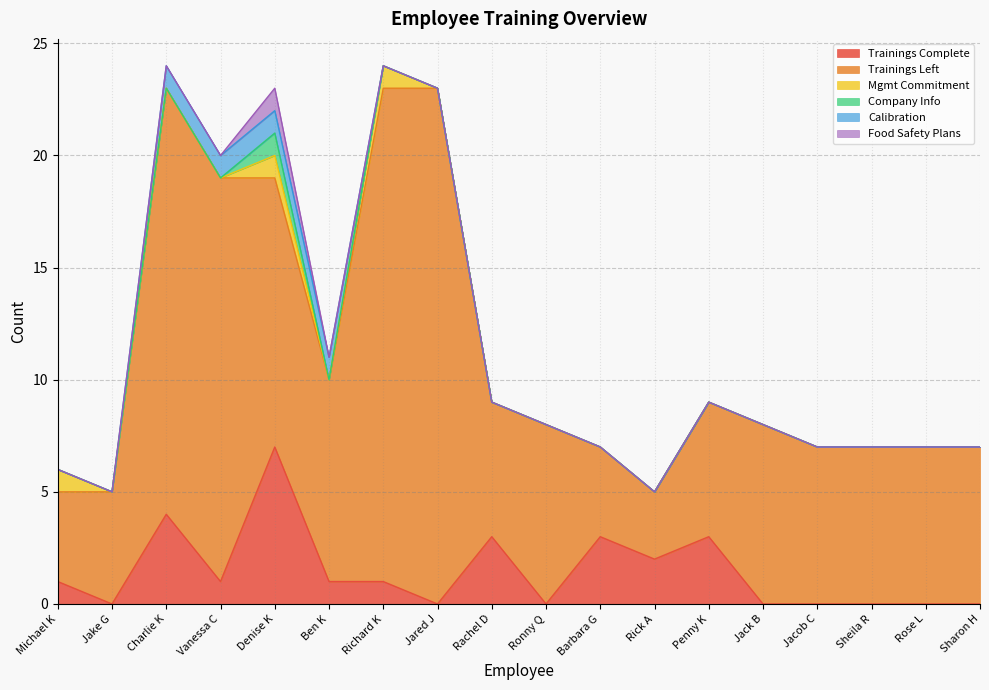

True or false: Mgmt Commitment and Trainings Complete intersect in this chart.

False